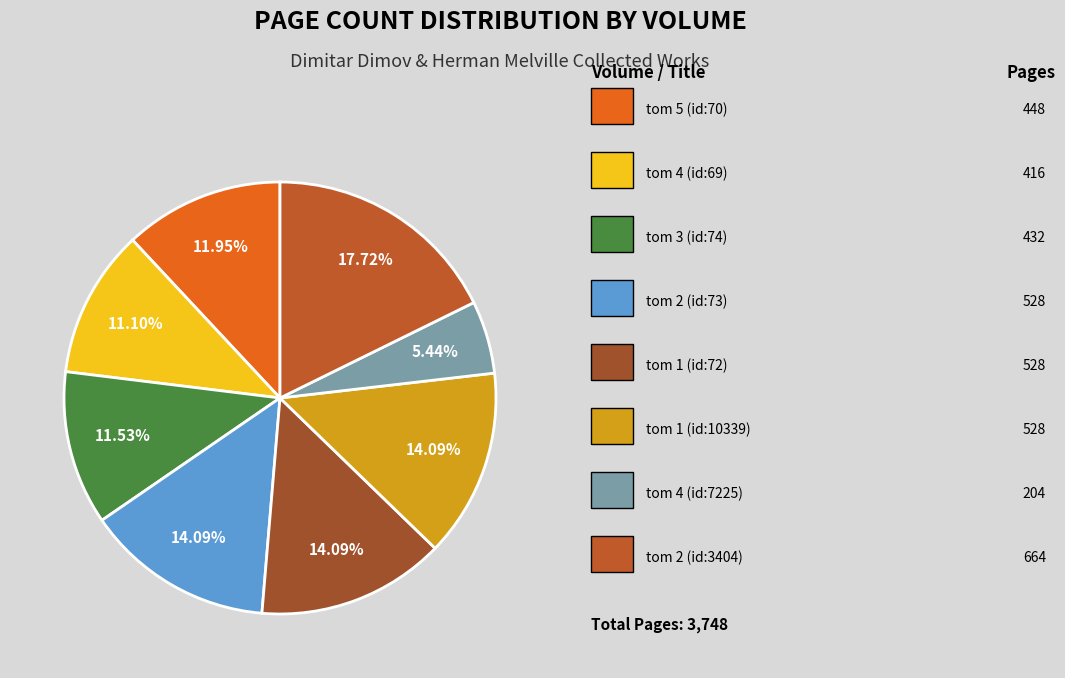

Is there a majority slice in this chart?

No